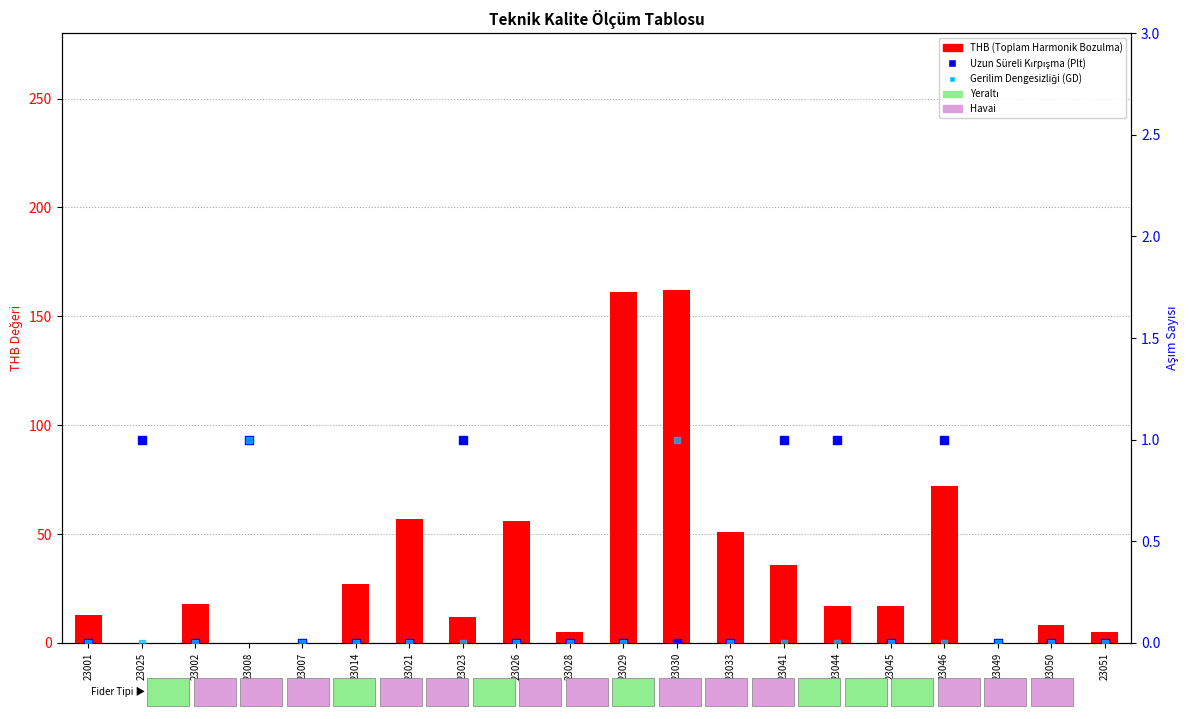

Which series has the largest Y range (max minus min)?

Toplam Harmonik Bozulma (THB)